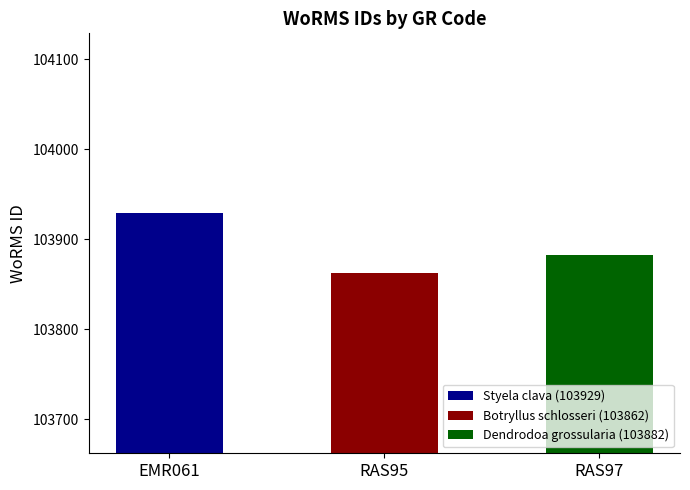

Does the chart contain stacked bars?

No